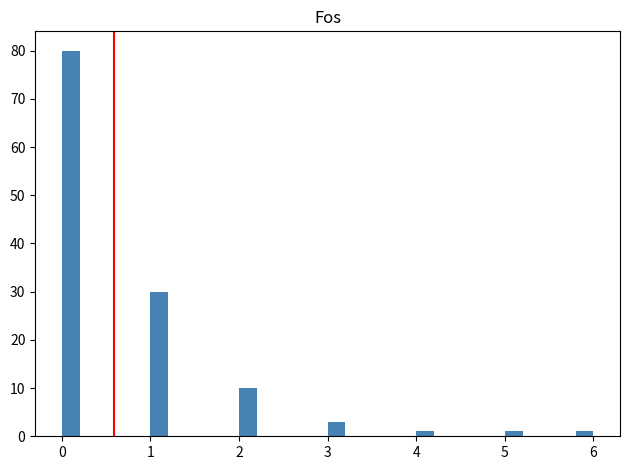

Read against the x-axis, roughly where is the centre of the tallest bar?

0.1